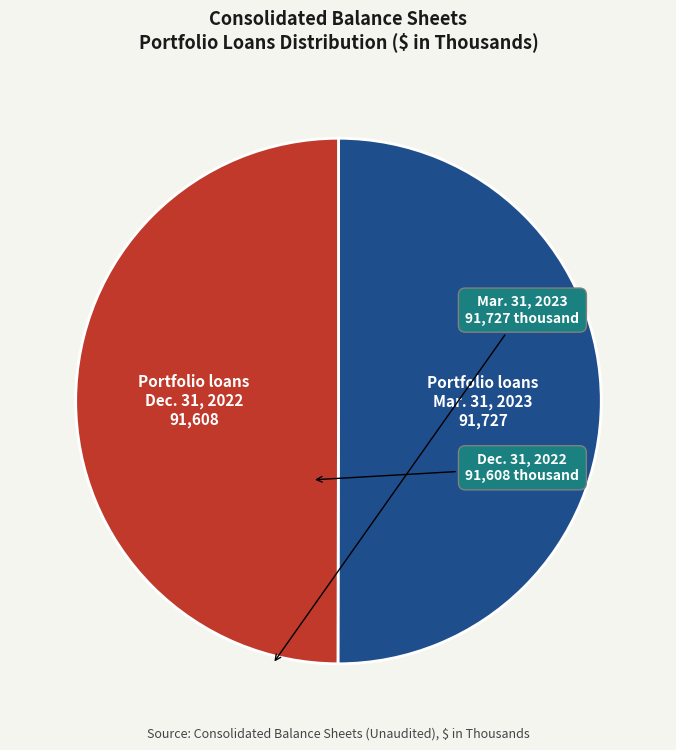

True or false: Portfolio loans Mar. 31, 2023 accounts for 50% of the total.

True